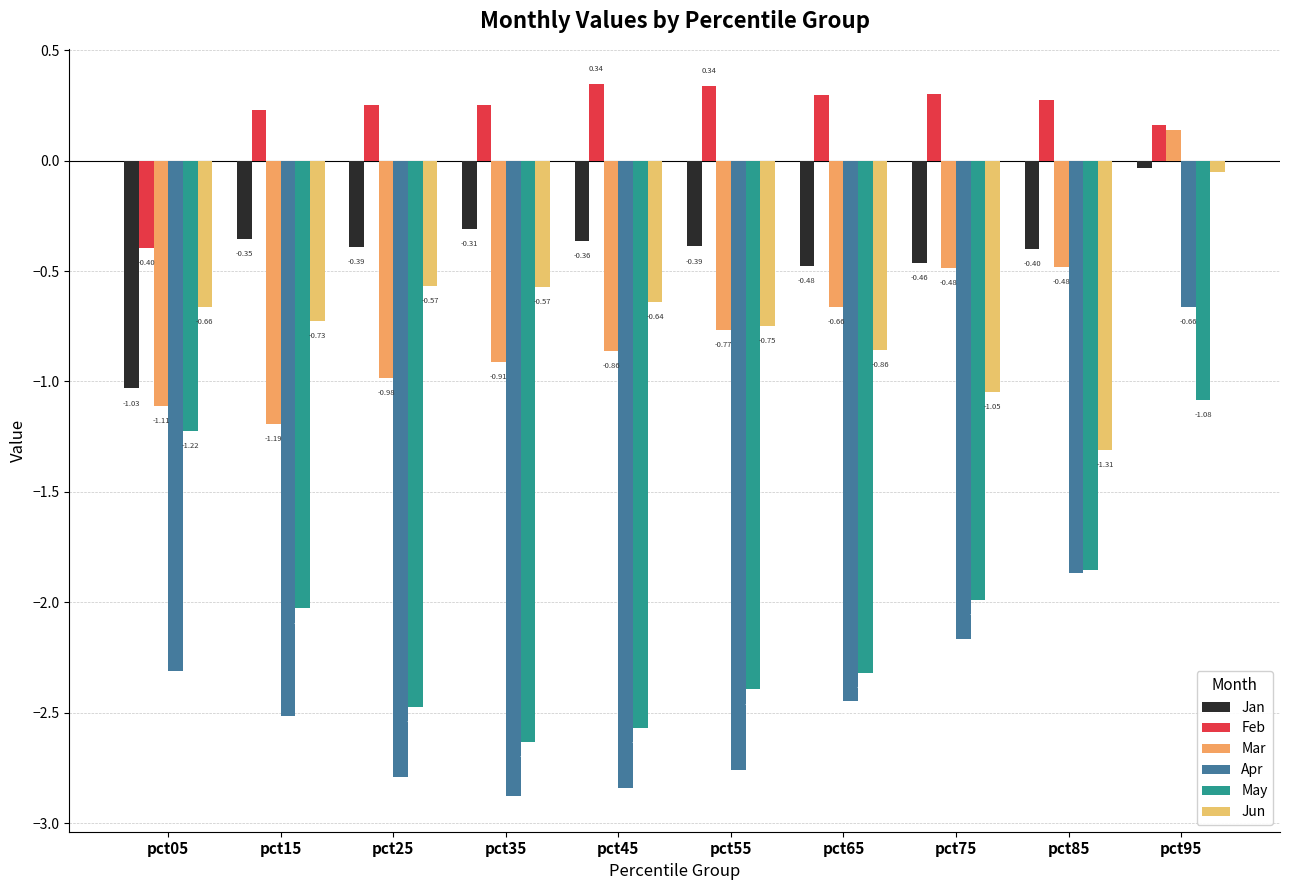

Which series has the largest total across all categories?

Feb